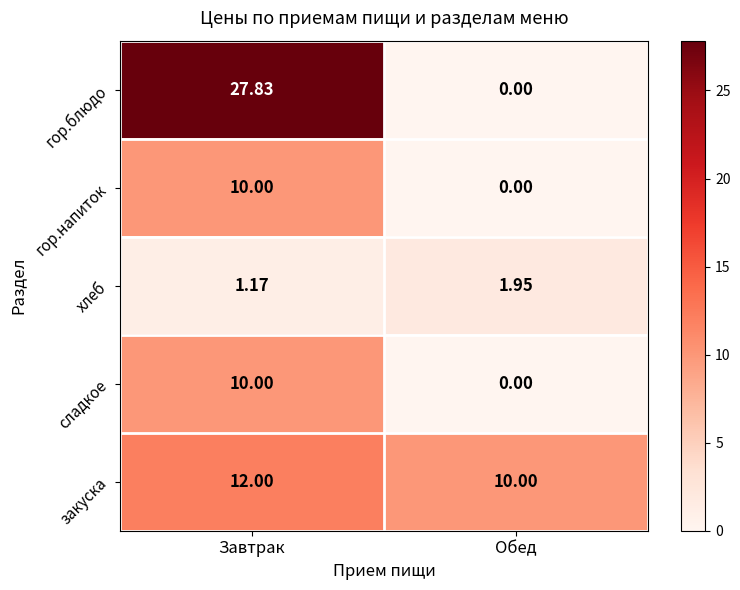

Which series changed the most between Завтрак and Обед?

гор.блюдо